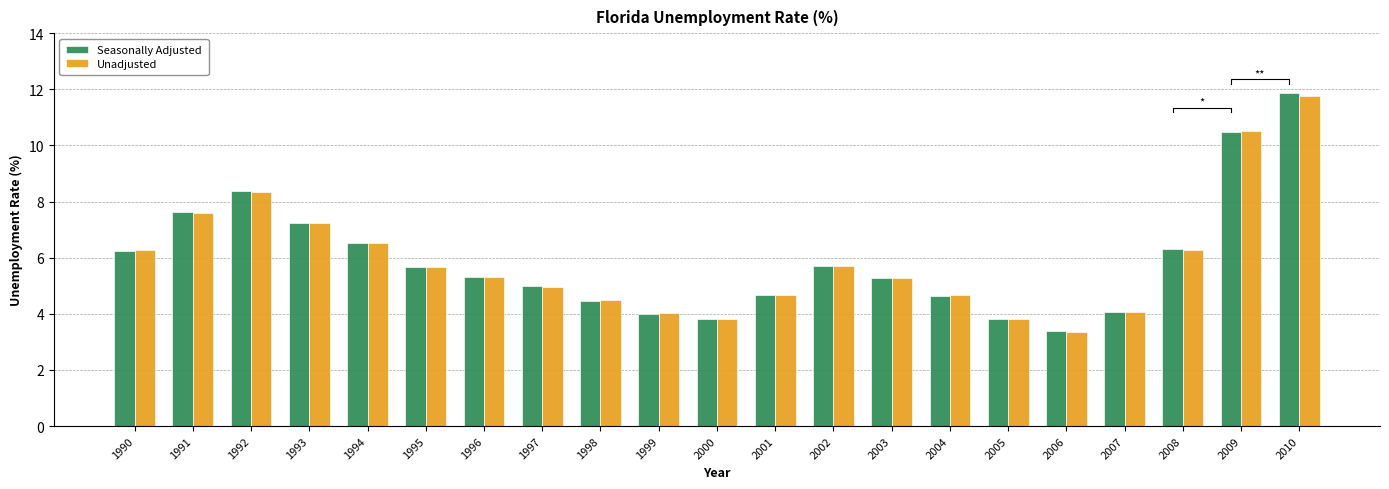

What is the difference between the Seasonally Adjusted values at 2004 and 1990?

1.6